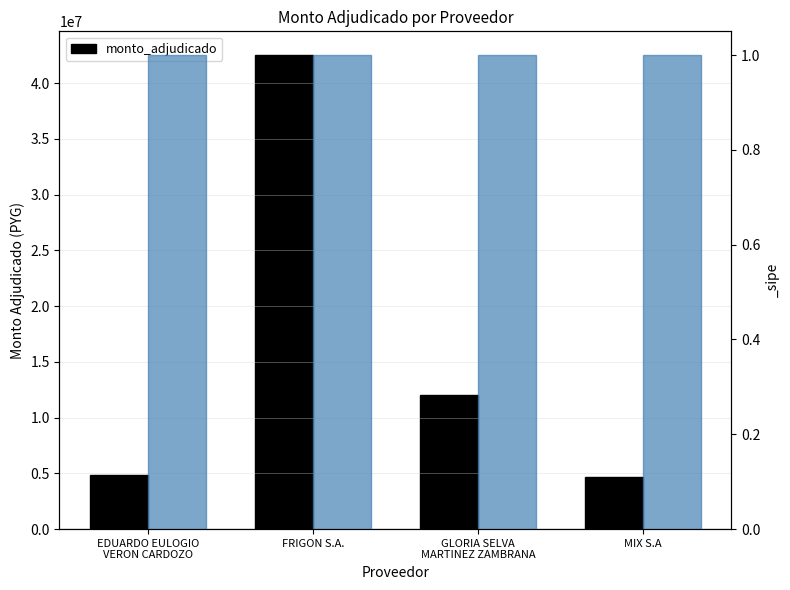

What position from the right is EDUARDO EULOGIO
VERON CARDOZO?

4